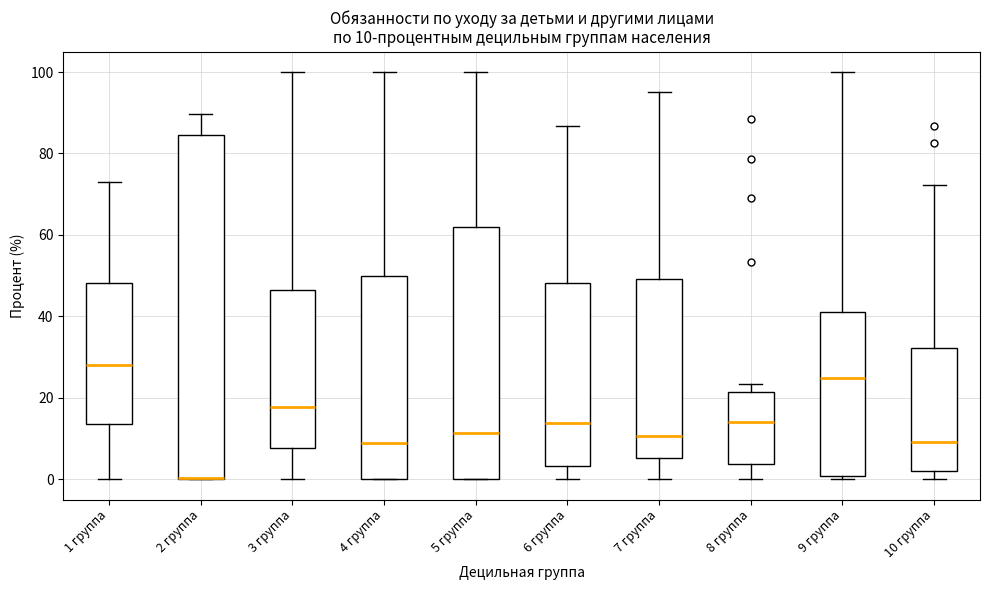

Which box is the tallest, from its lower edge to its upper edge?

2 группа